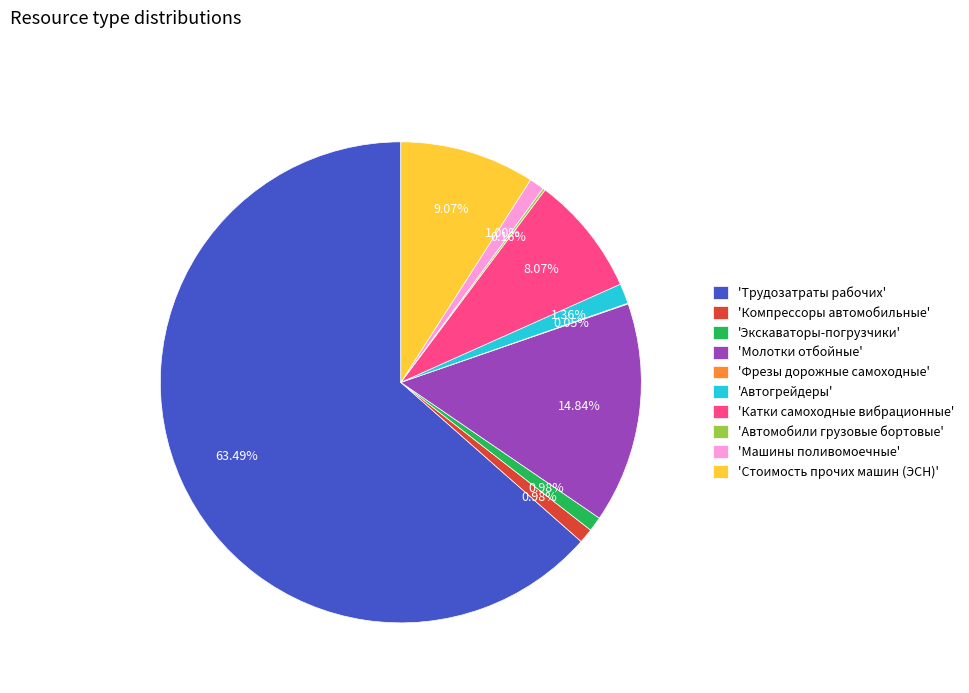

What is the largest slice in the pie chart?

'Трудозатраты рабочих'